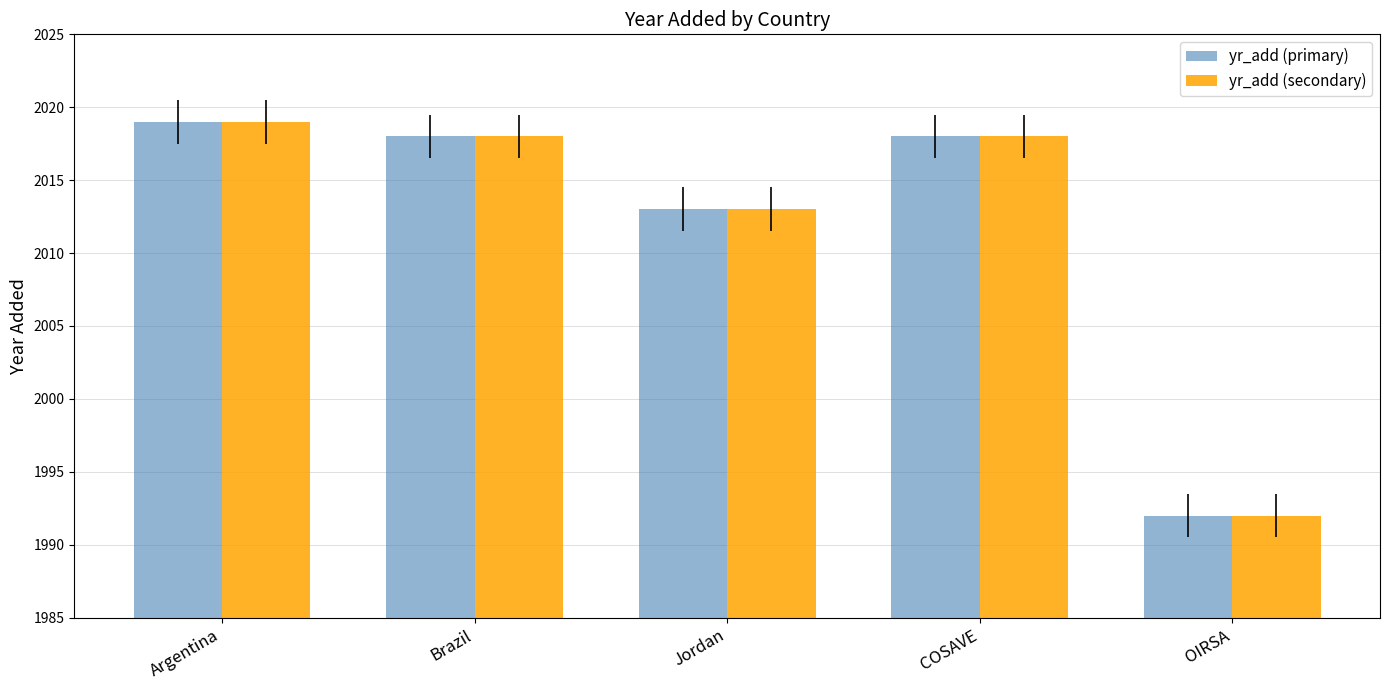

At which category is the sum across all series the highest?

Argentina